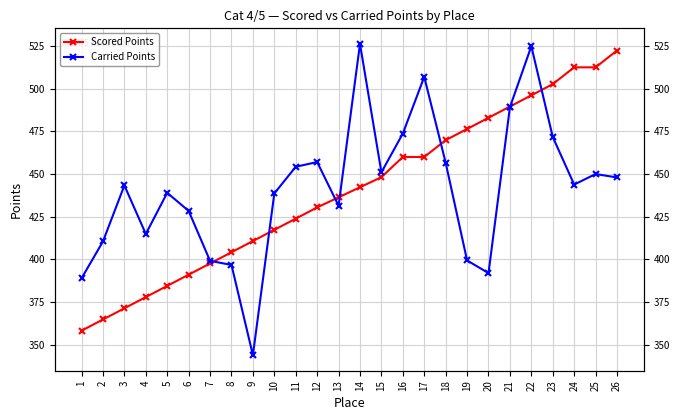

True or false: Carried Points has a value of 709.5 at 8.

False